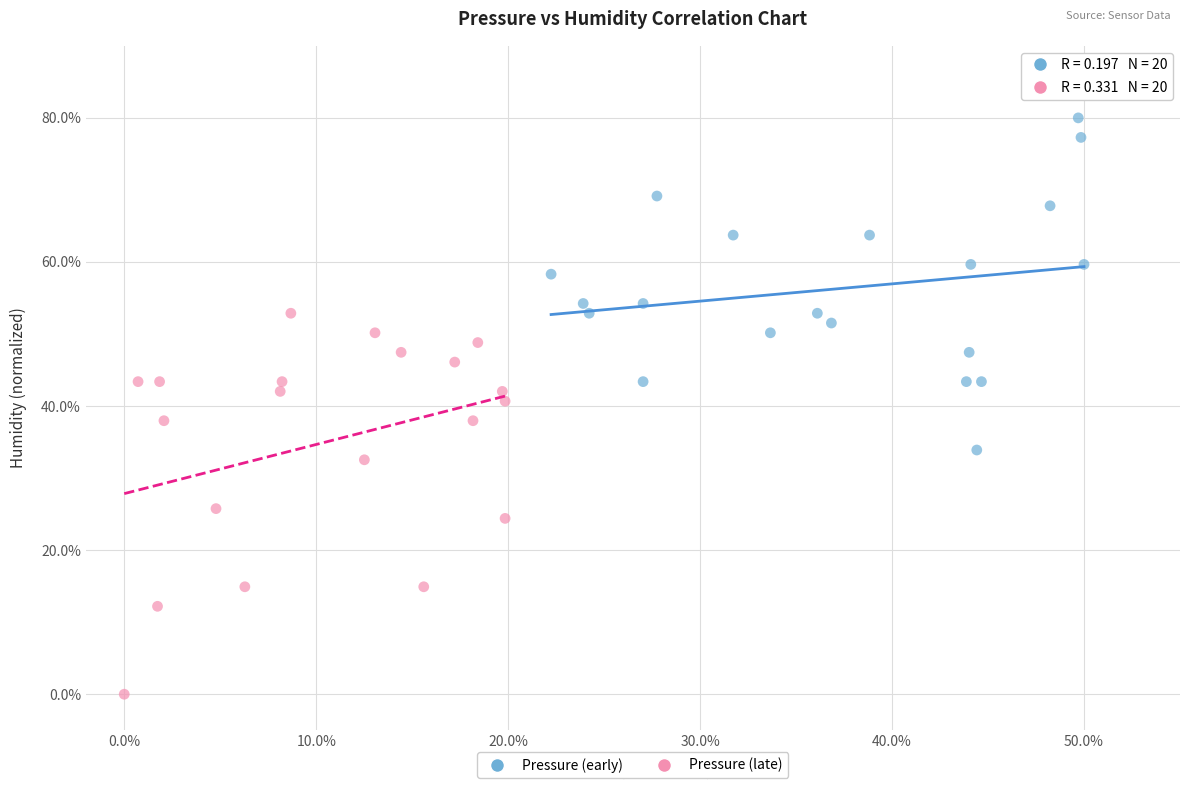

What are all the series names shown in the legend?

Pressure (early), Pressure (late)